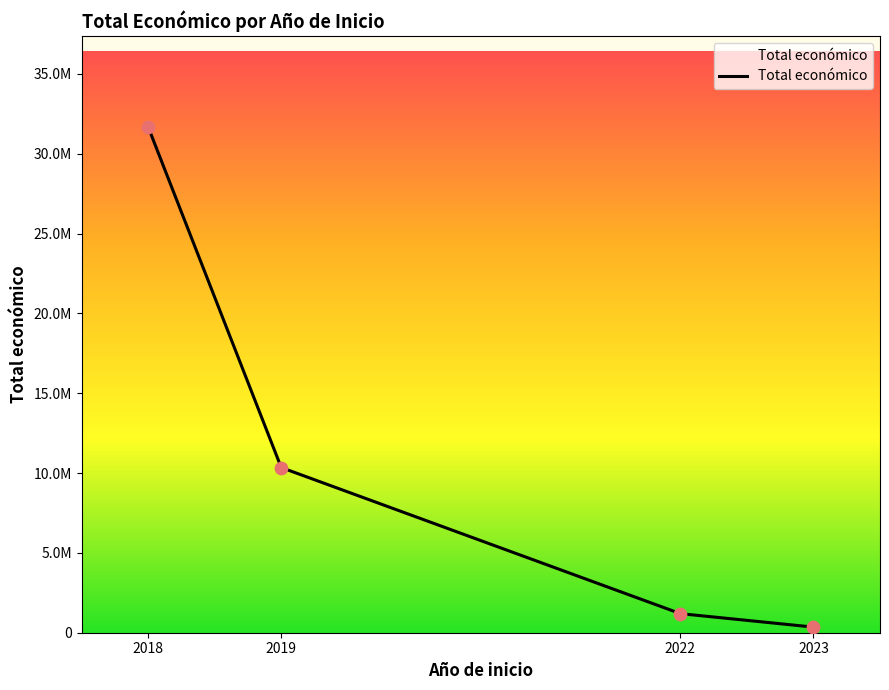

Which has a higher value, 2018 or 2022?

2018